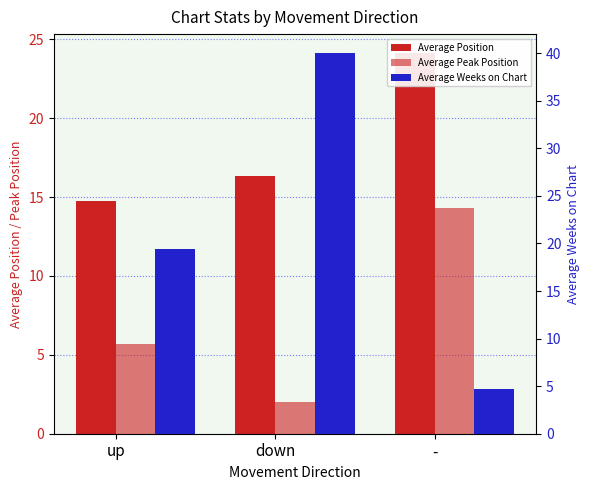

Reading right to left, list all the values displayed in this chart.

Average Position: -=24.1	down=16.3	up=14.8
Average Peak Position: -=14.3	down=2.0	up=5.7
Average Weeks on Chart: -=4.8	down=40.0	up=19.5